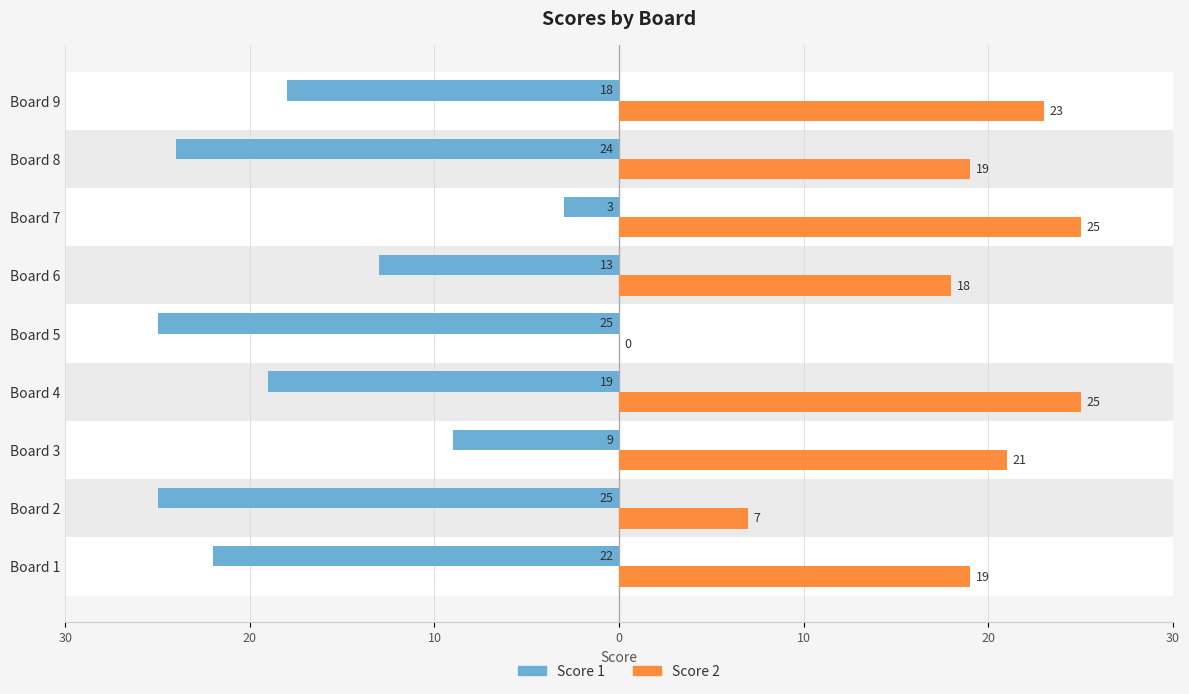

What are all the series names shown in the legend?

Score 1, Score 2